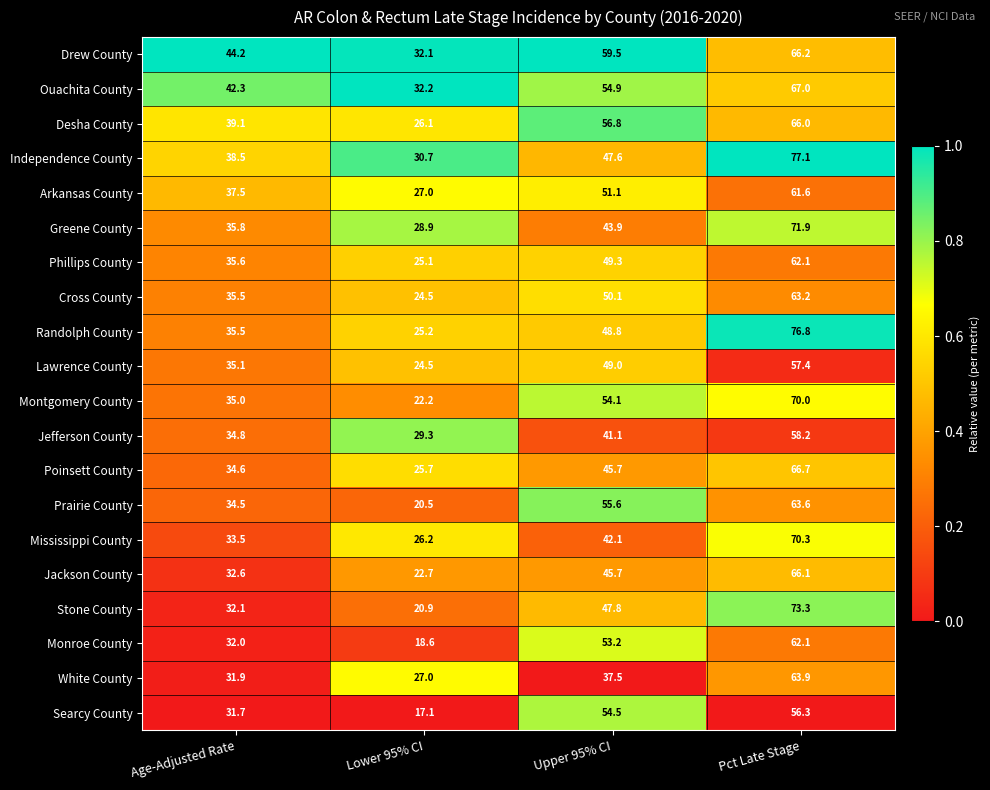

The Searcy County series shows 19.2 at Pct Late Stage. True or false?

False